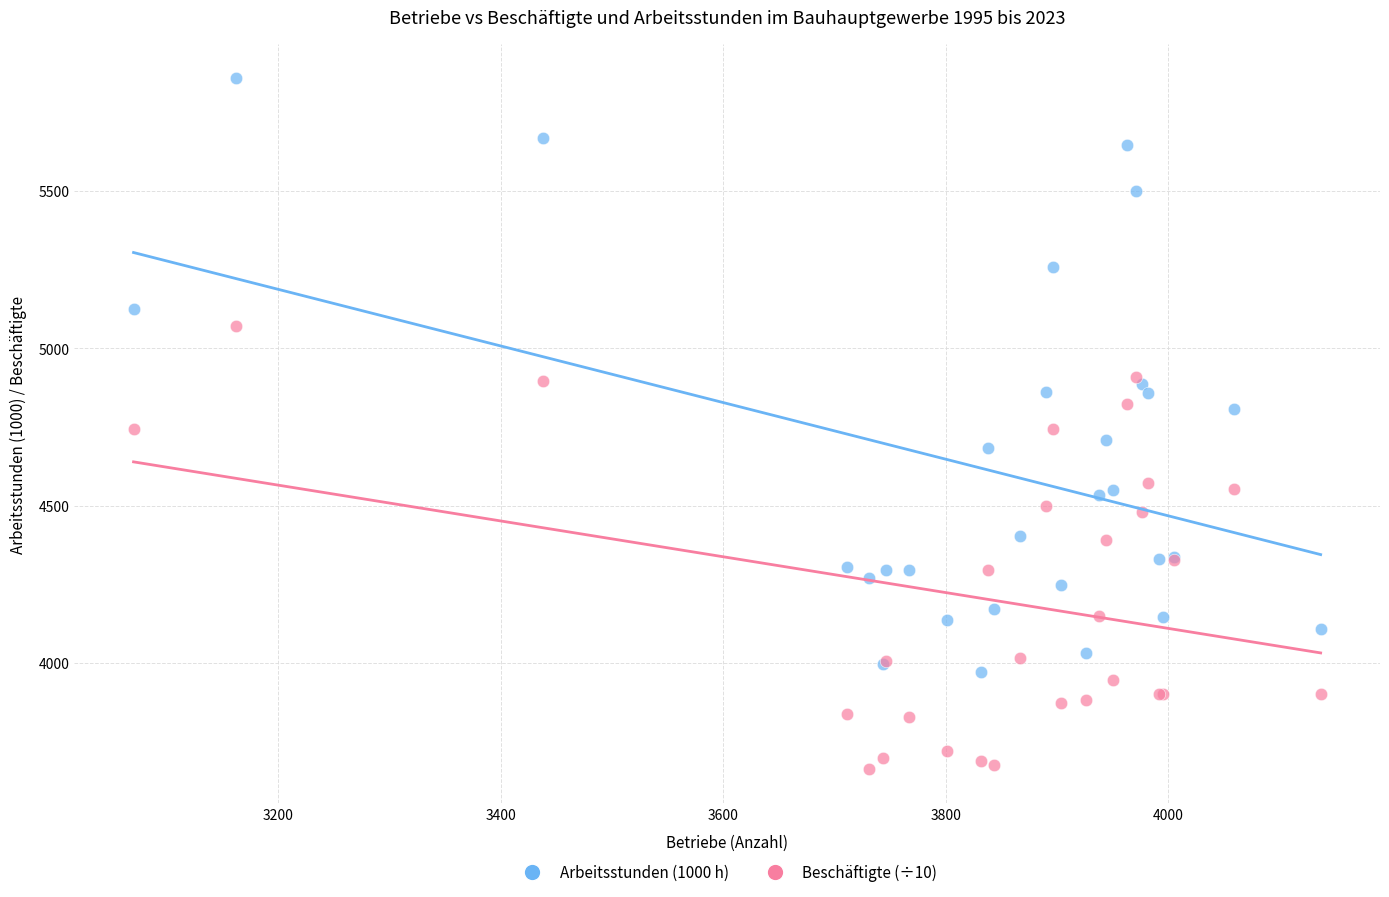

Which series contains the lowest Y value?

Beschäftigte (÷10)